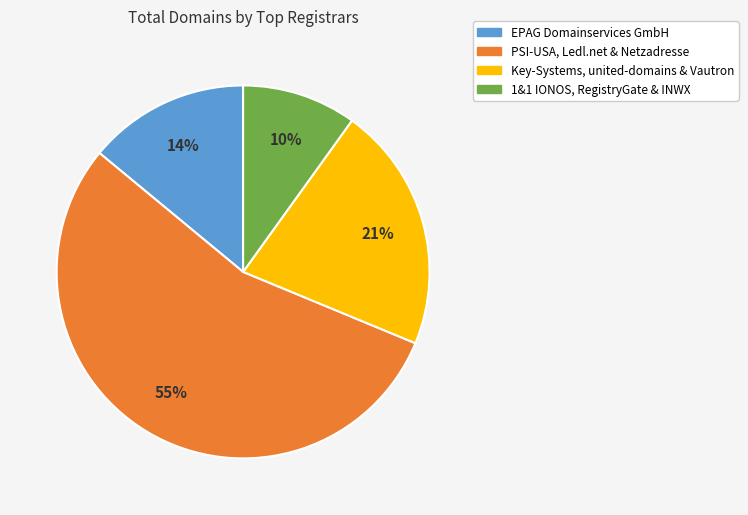

Does any single category account for the majority?

Yes